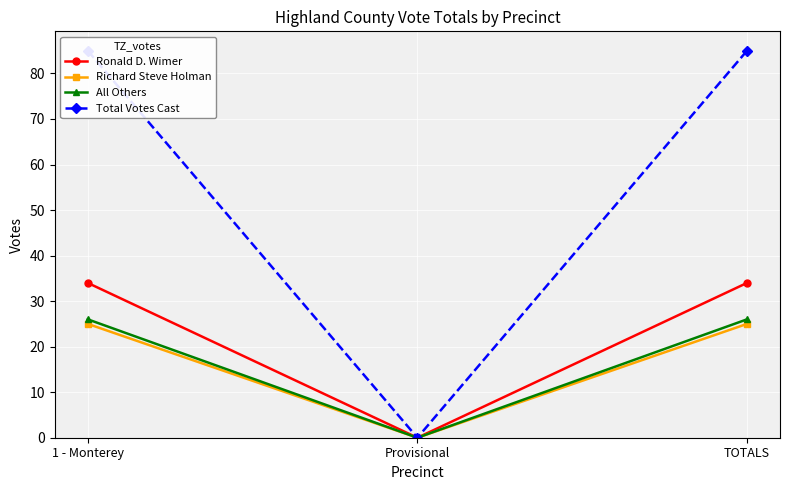

What is the difference between the second highest and minimum values in the Ronald D. Wimer series?

34